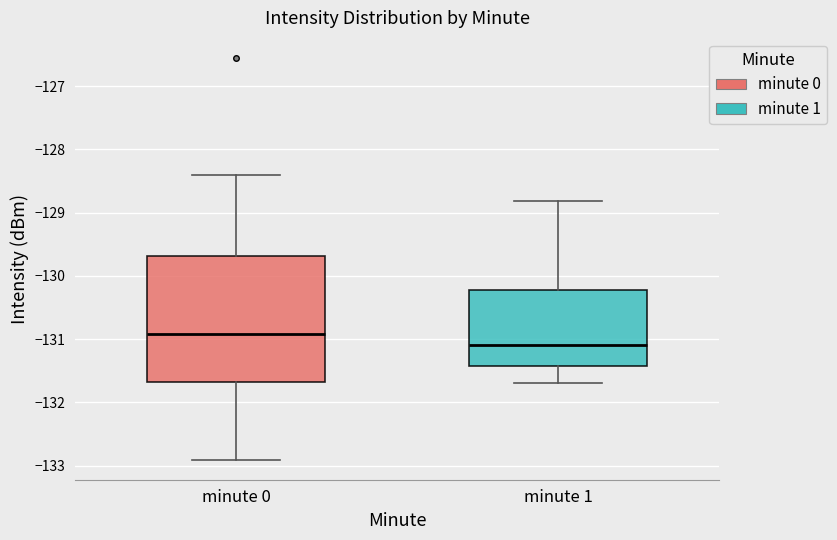

Reading left to right, read every box against the y-axis: the position of its median line, the range the box covers, and the ends of its whiskers. The values are not printed on the chart, so give them approximately, as read against the axis.

minute 0: median -130.9, box -131.7 to -129.7, whiskers -132.9 to -128.4
minute 1: median -131.1, box -131.4 to -130.2, whiskers -131.7 to -128.8